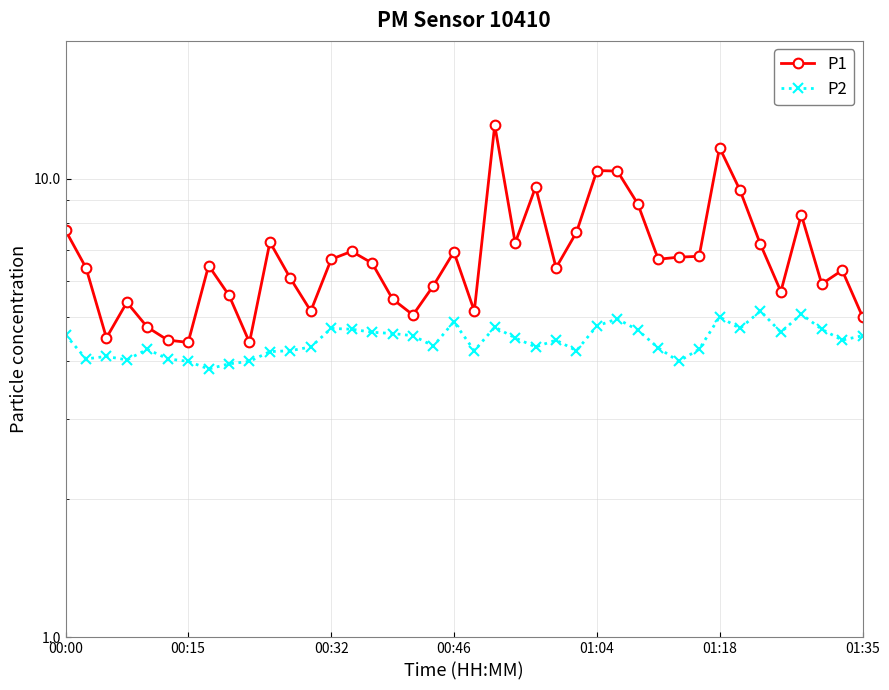

At which label does P2 first exceed 4?

00:00